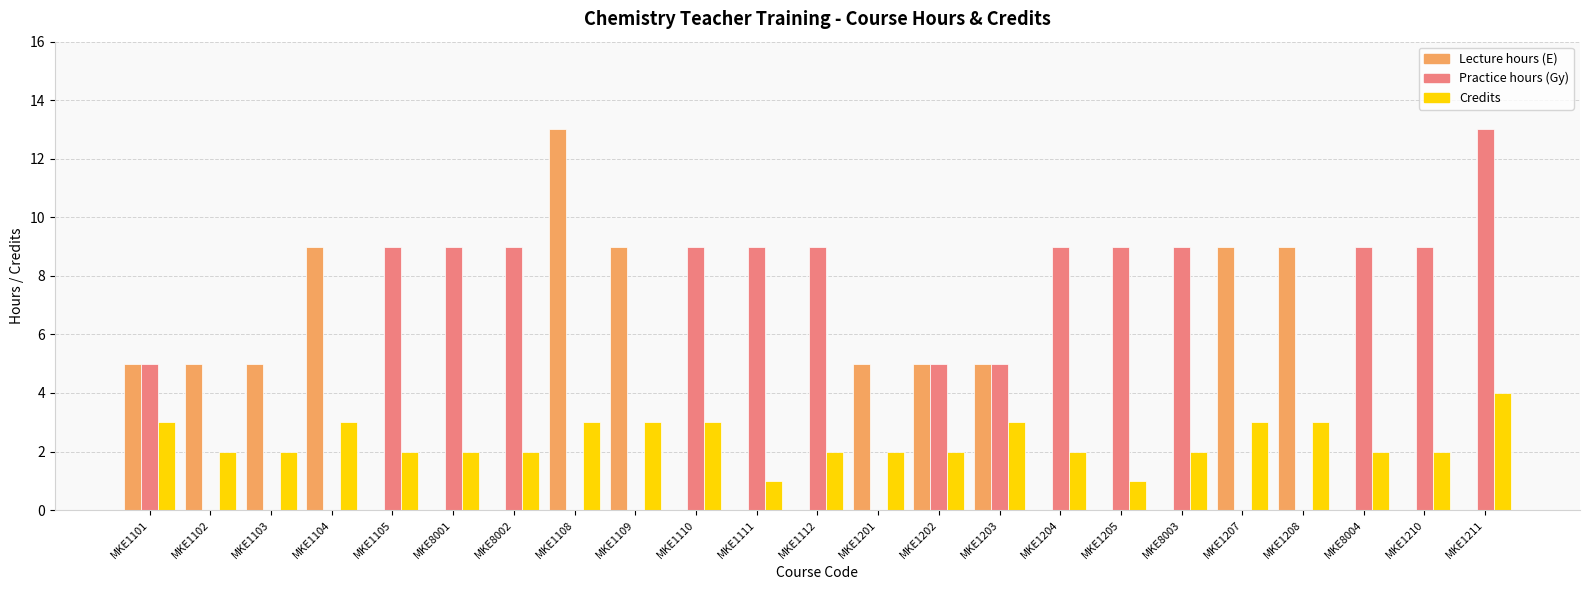

What is the maximum value shown in the chart?

13